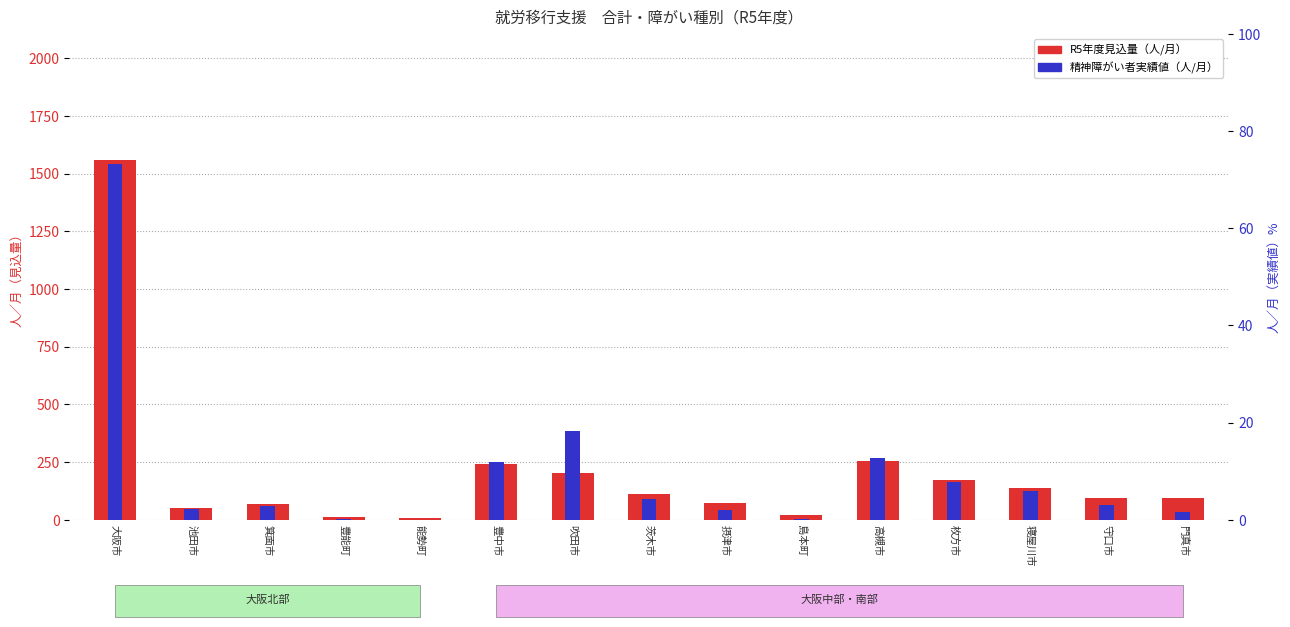

Which series has the largest total across all categories?

合計（見込量・人/月）